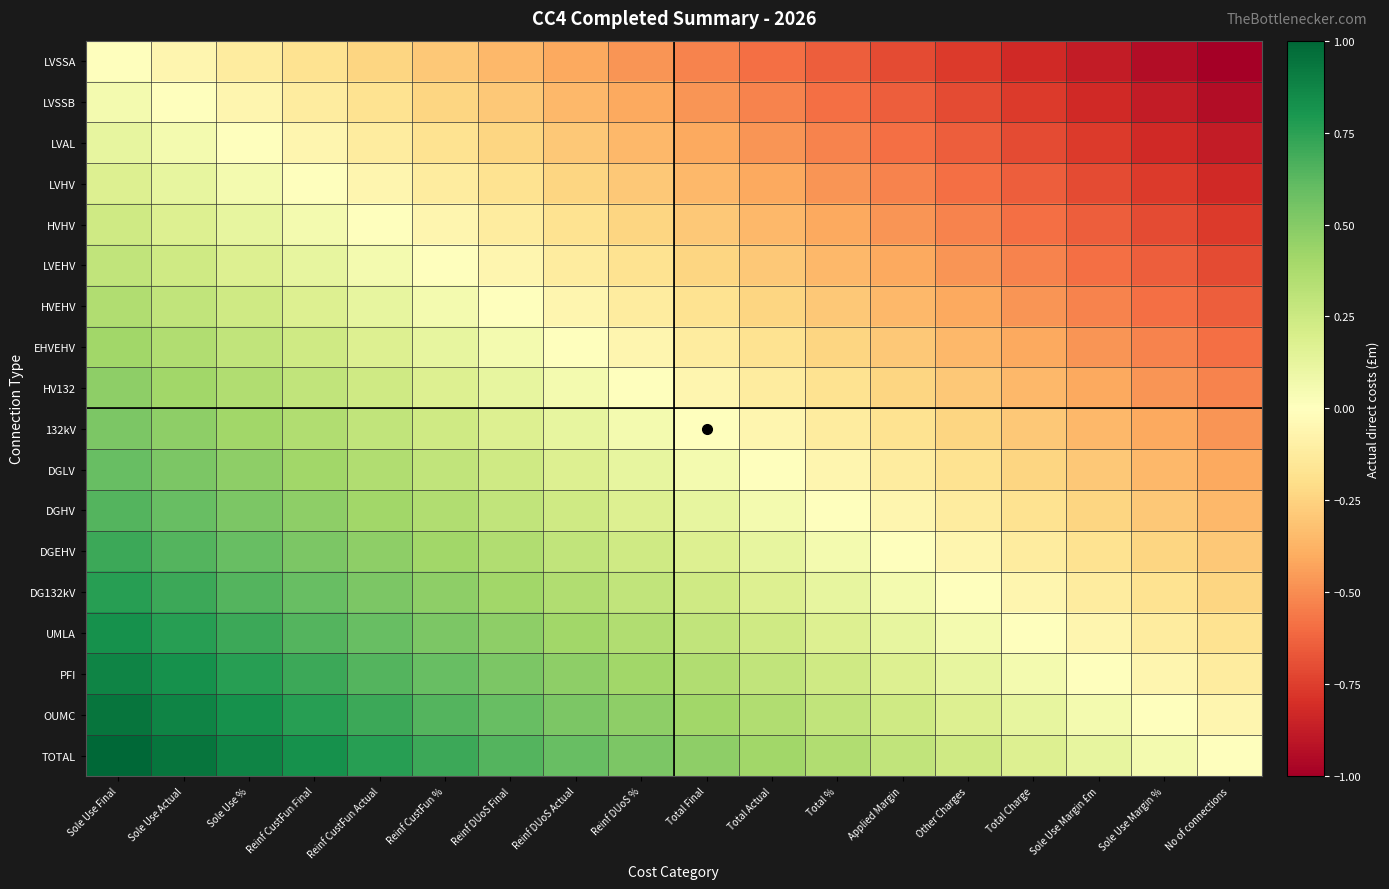

Which series has the largest total across all categories?

TOTAL